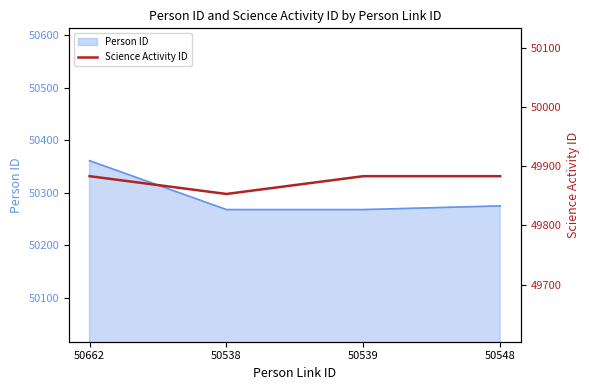

What is the ratio of the value at 50539 to the value at 50548?

1.0